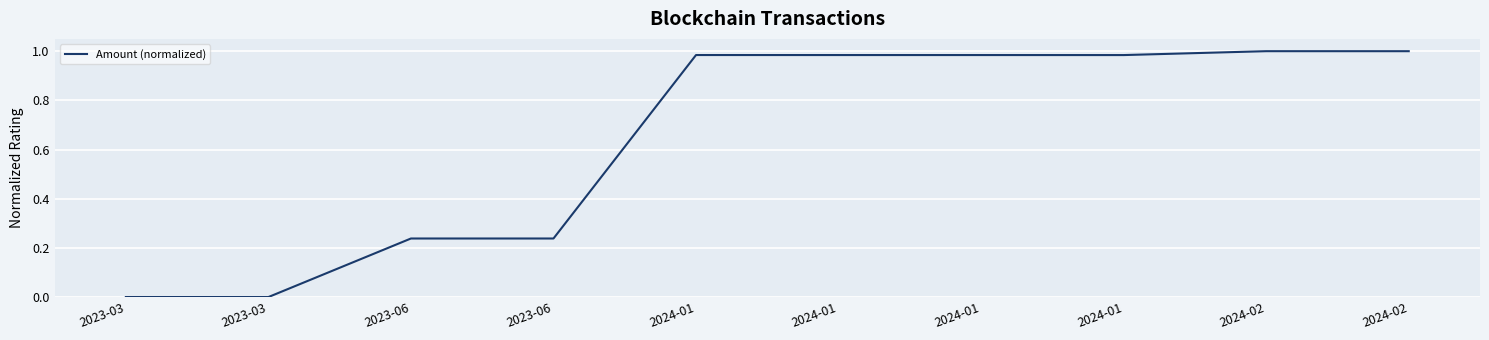

Rank the categories by value from lowest to highest.

2023-03, 2023-03, 2023-06, 2023-06, 2024-01, 2024-01, 2024-01, 2024-01, 2024-02, 2024-02